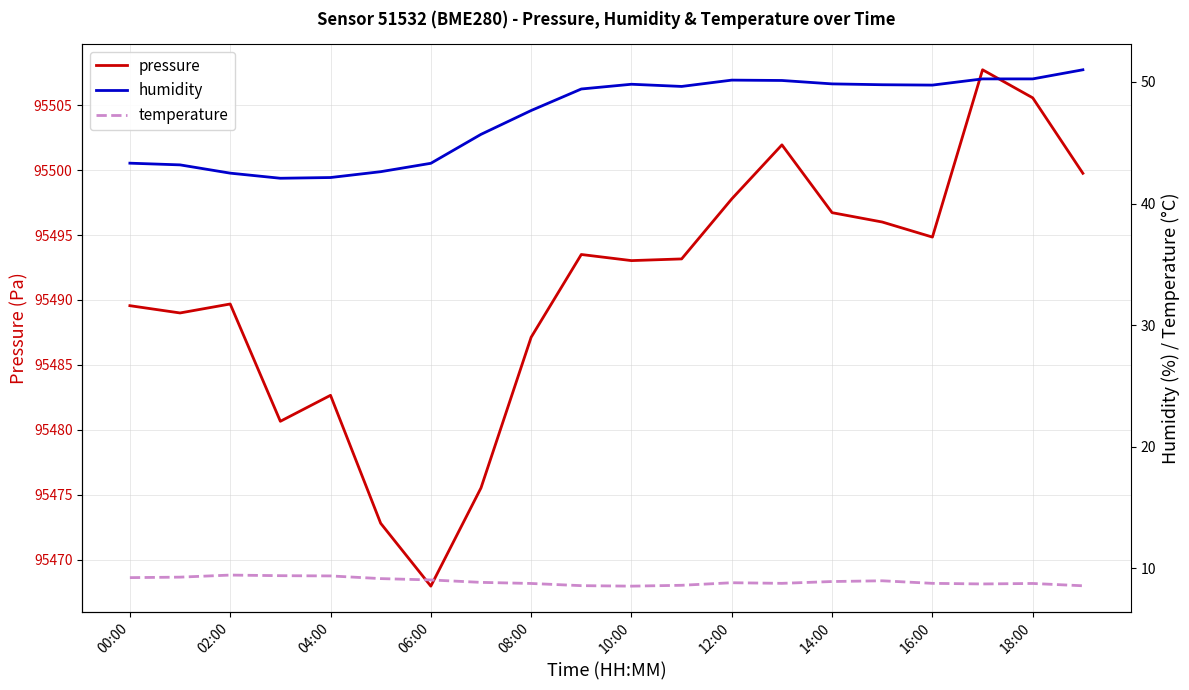

What is the lowest value of the pressure series?

95468.0